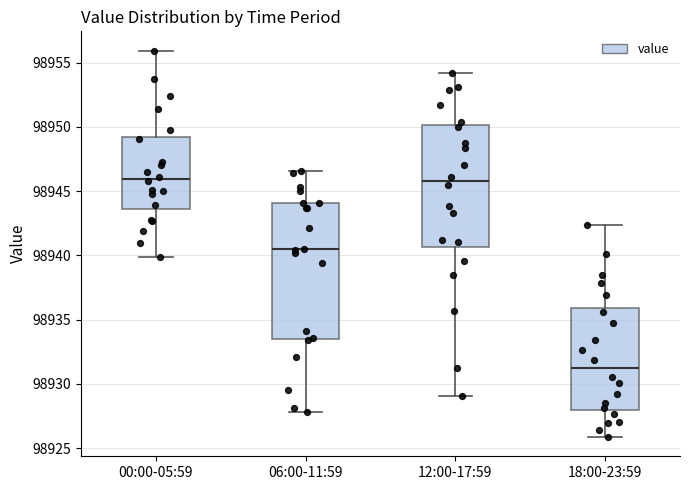

Comparing the boxes themselves (not the whiskers), which one is the tallest?

06:00-11:59